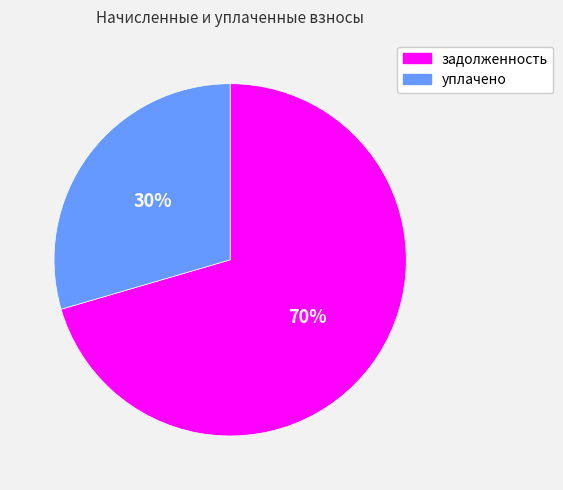

Which slice is the largest?

задолженность